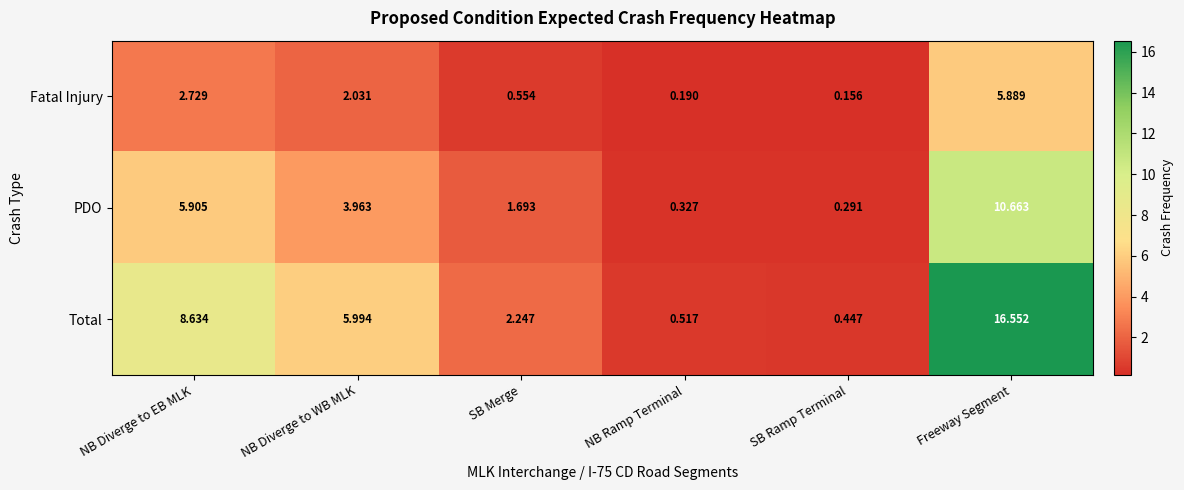

Rank the series by their average value, from lowest to highest.

Fatal Injury, PDO, Total